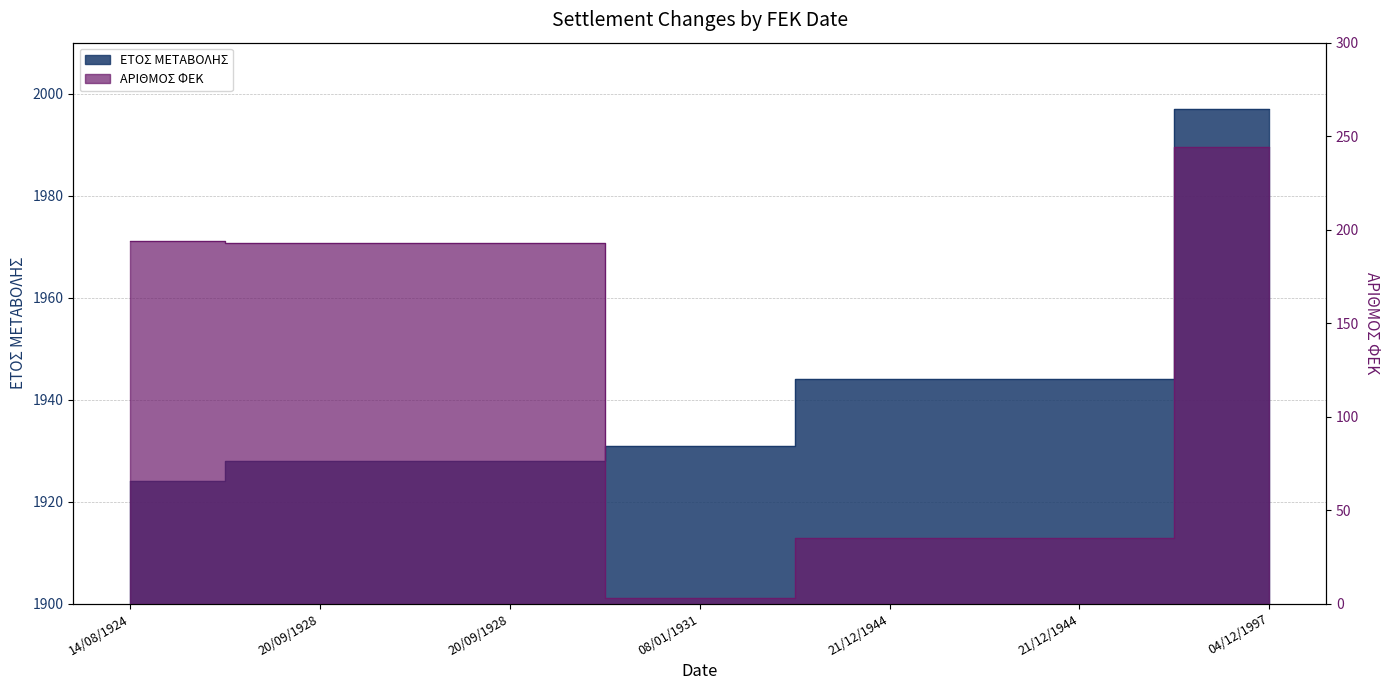

What is the smallest value displayed?

3